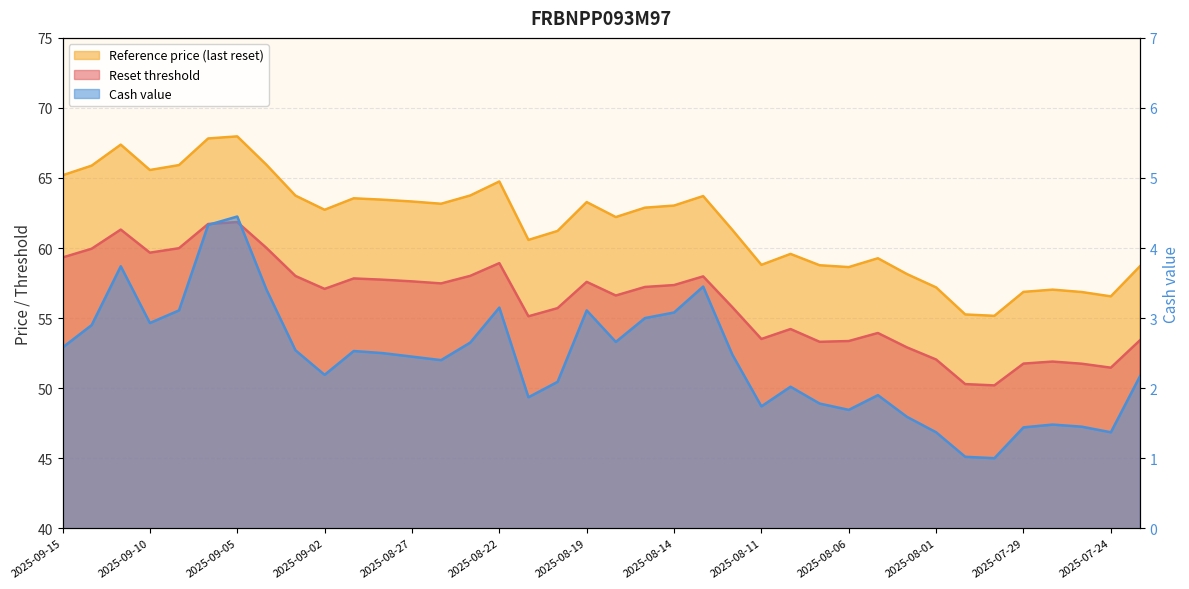

How many values in the Reference price (last reset) series exceed 62?

21